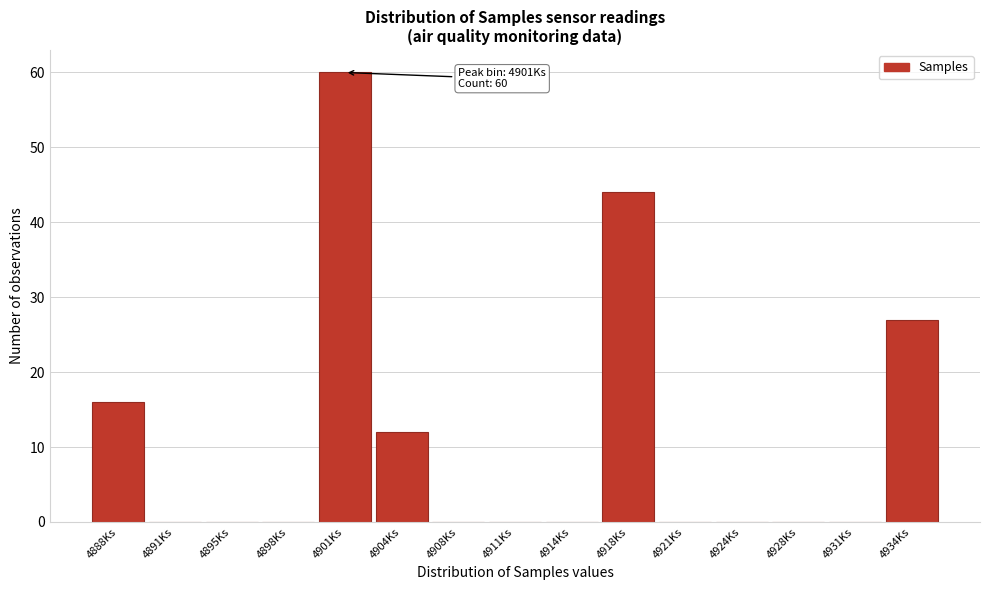

Reading left to right, transcribe all the data shown in this chart.

4888Ks=16	4891Ks=0	4895Ks=0	4898Ks=0	4901Ks=60	4904Ks=12	4908Ks=0	4911Ks=0	4914Ks=0	4918Ks=44	4921Ks=0	4924Ks=0	4928Ks=0	4931Ks=0	4934Ks=27